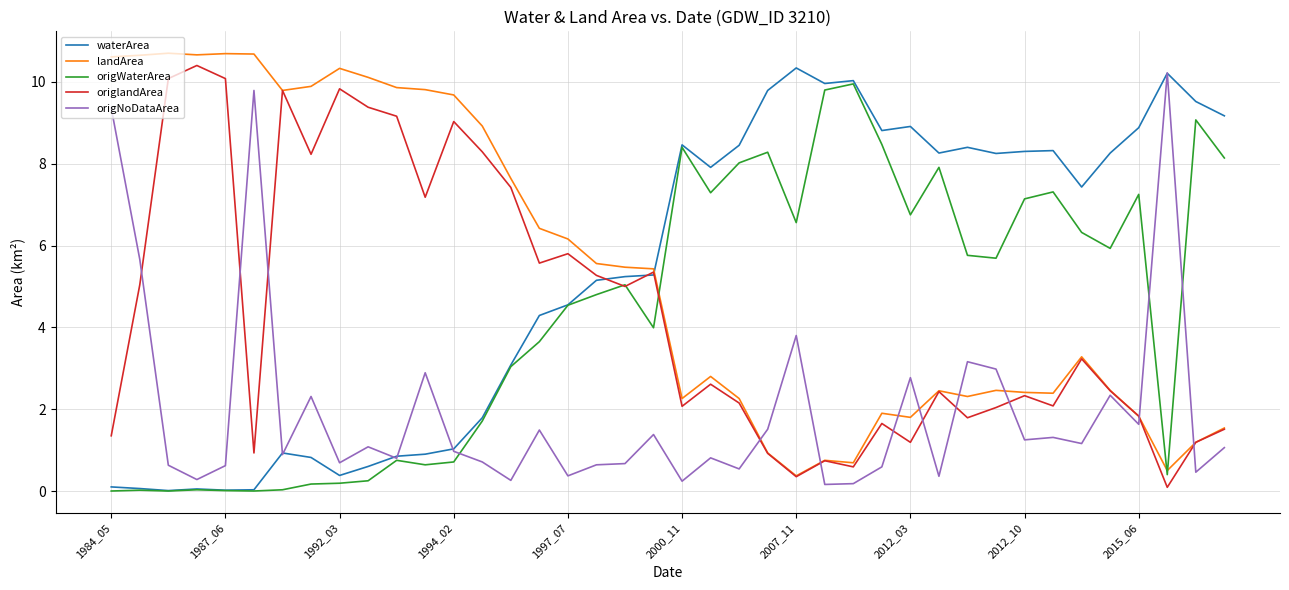

How many intersections are there between landArea and origNoDataArea?

8